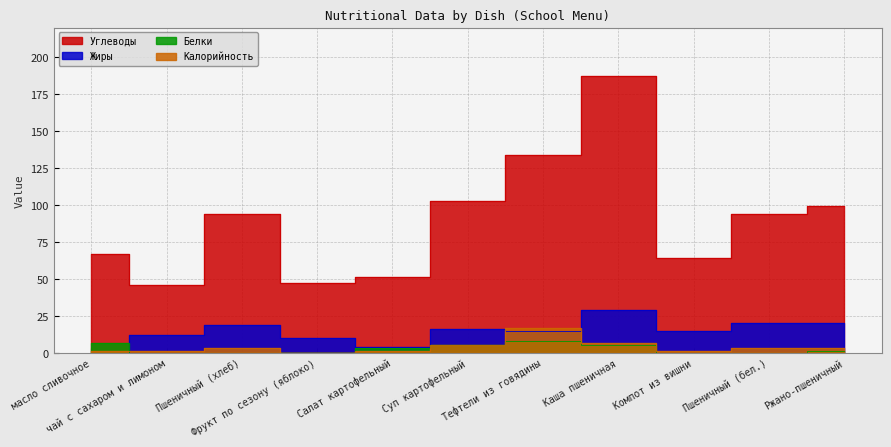

What is the spread (max minus min) of values at Пшеничный (бел.)?

94